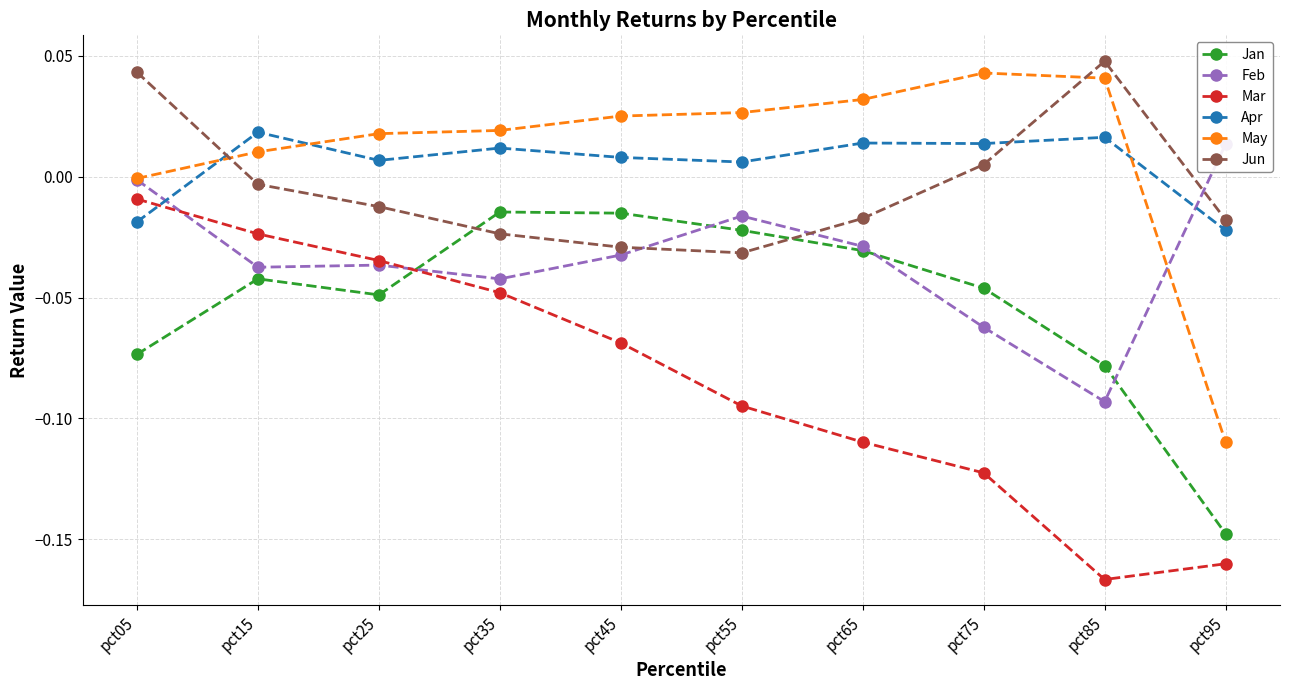

How many negative values does the Feb series have?

9